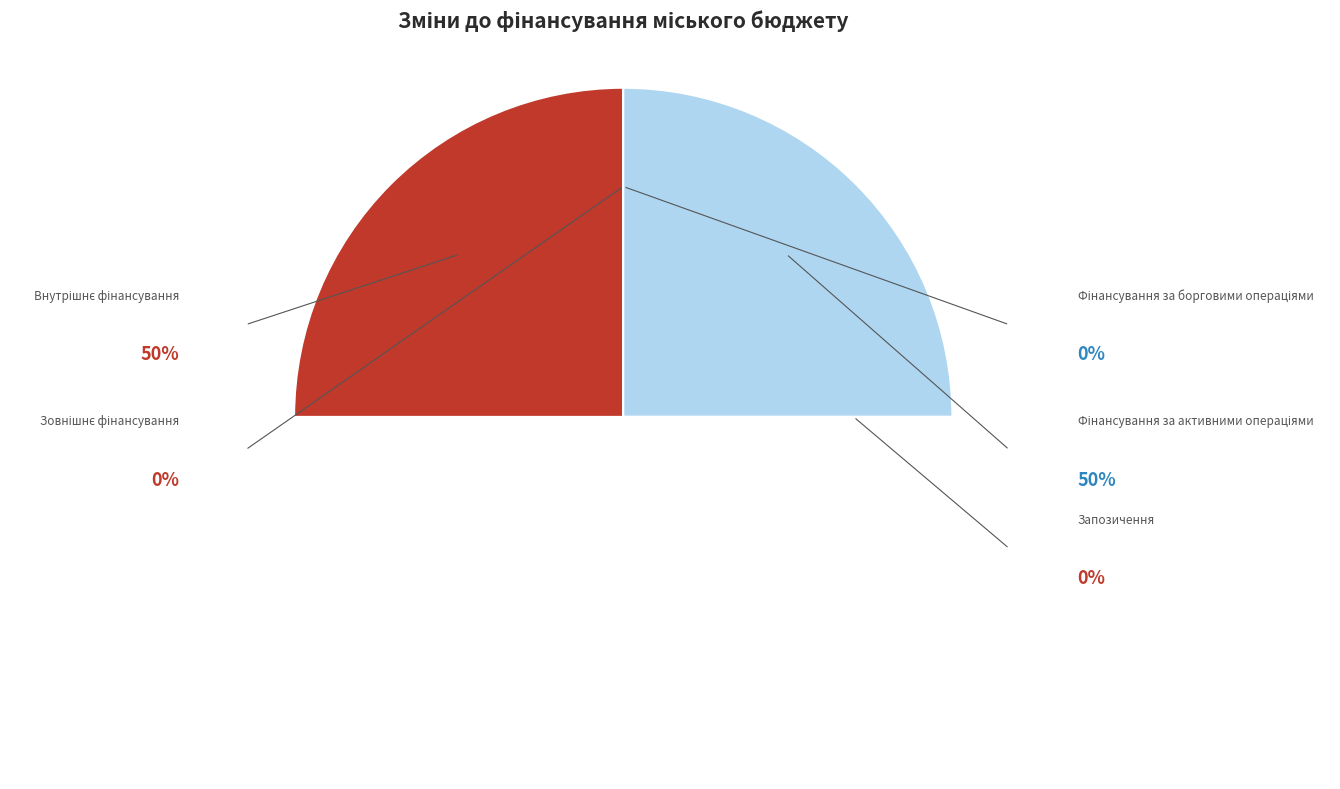

To the nearest percent, what is the average slice percentage?

20%